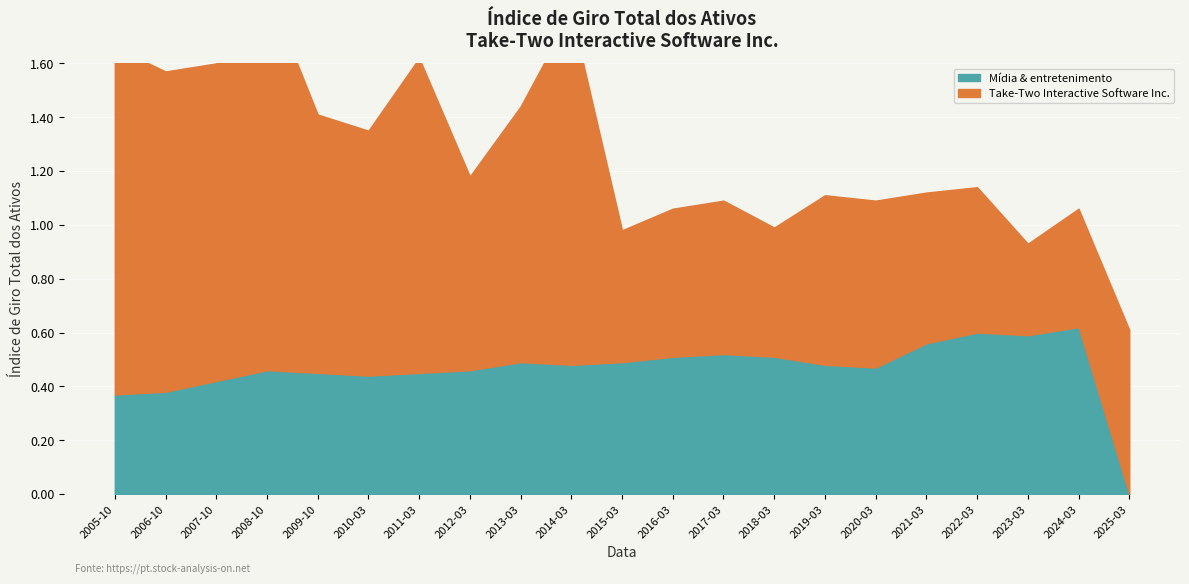

True or false: the data shows 0.2 at 2018-03.

False